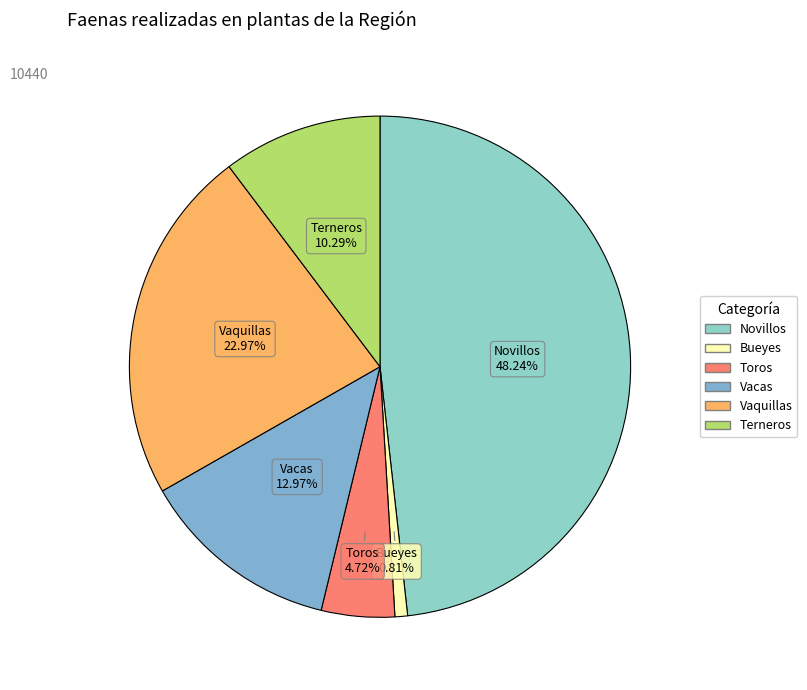

What portion of the pie excludes Bueyes?

99.2%